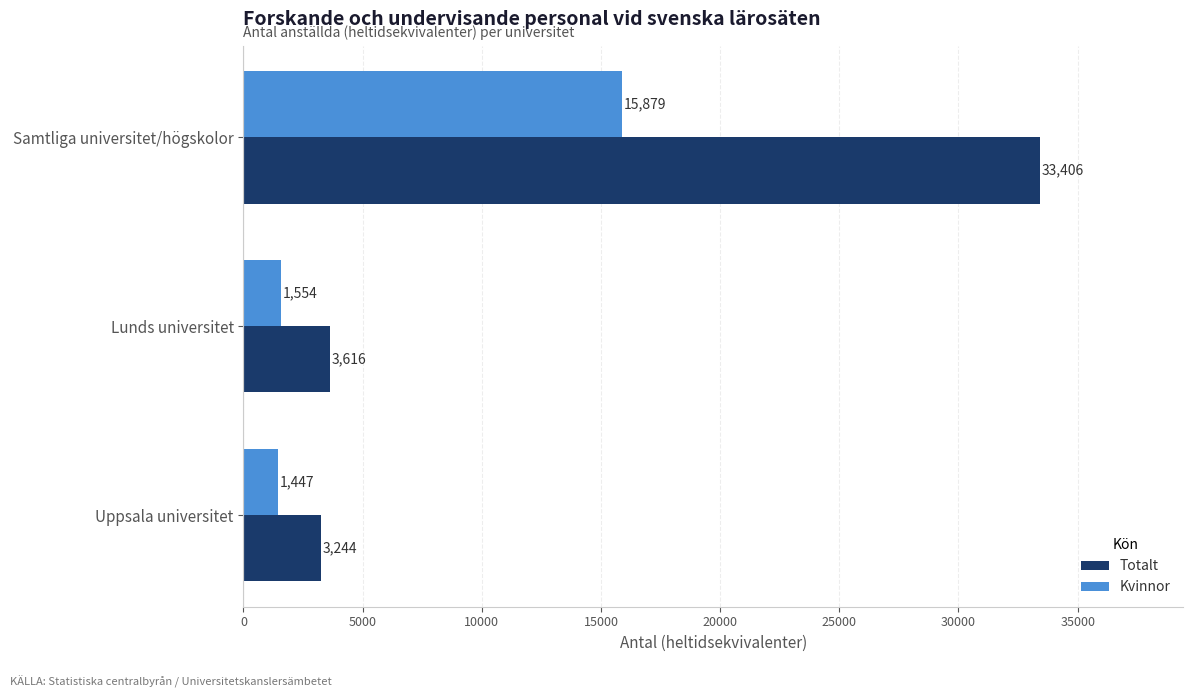

True or false: Totalt has a value of 33406.4 at Samtliga universitet/högskolor.

True